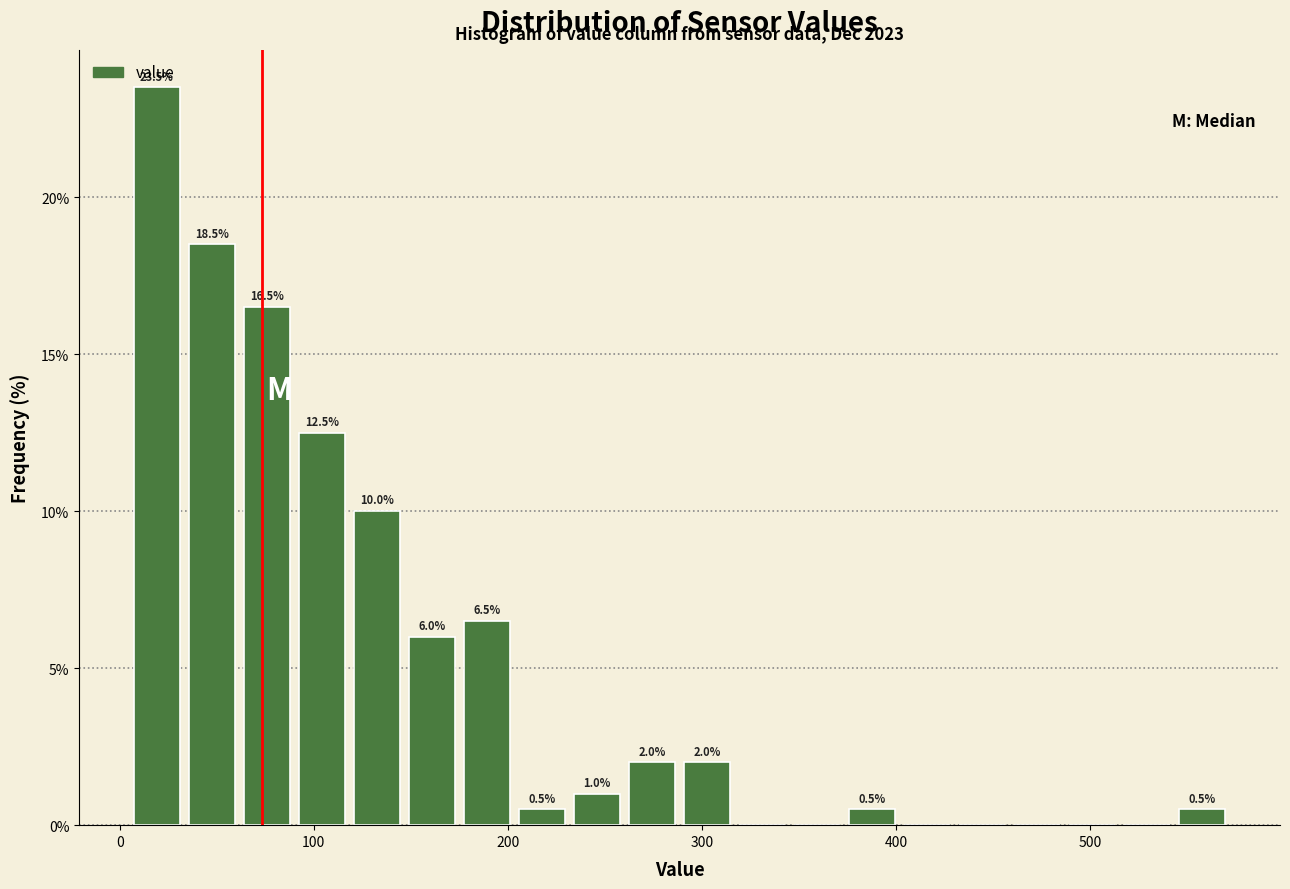

Around what value on the x-axis is the tallest bar? Give the approximate position of its centre, as read against the axis.

20